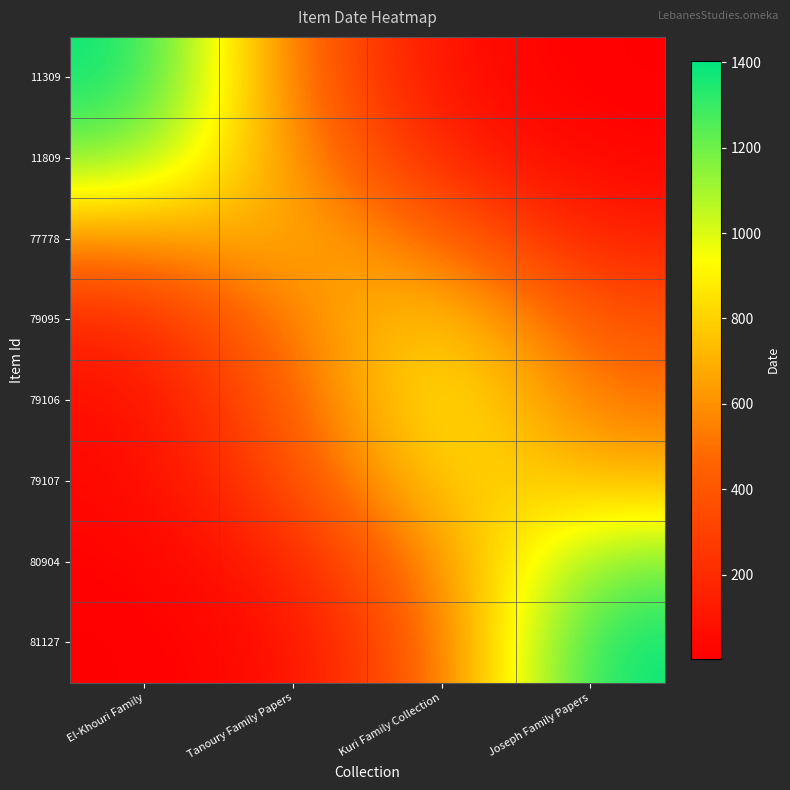

Rank the series at El-Khouri Family from lowest to highest value.

81127, 80904, 79107, 79106, 79095, 77778, 11809, 11309